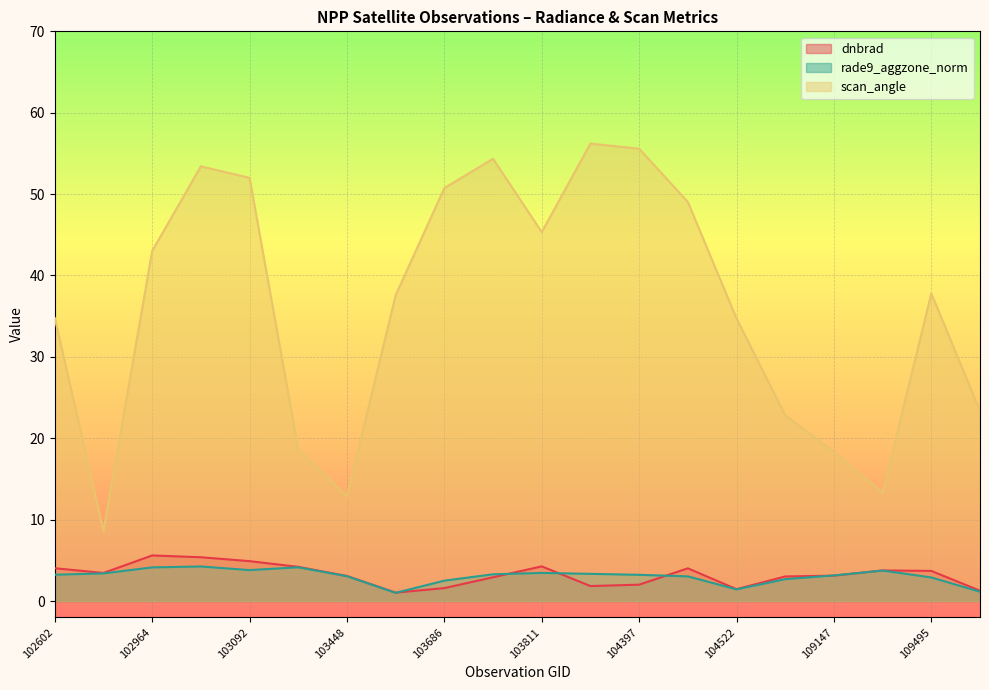

What is the spread (max minus min) of values at 103694?

51.4